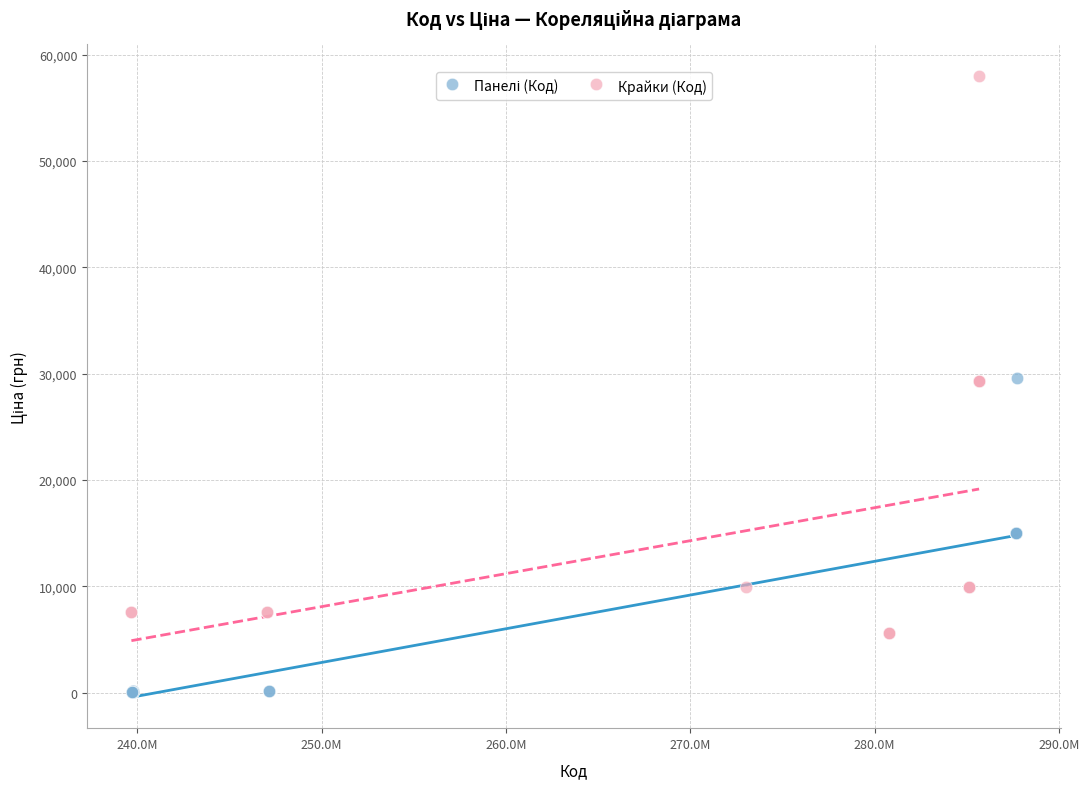

Which series reaches the maximum Y coordinate?

Крайки (Код)